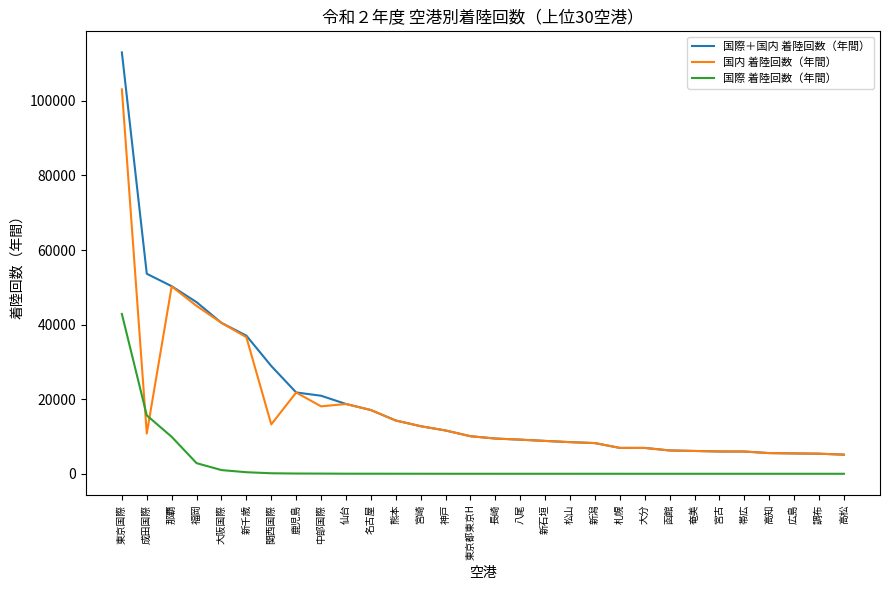

What position from the left is 札幌?

21